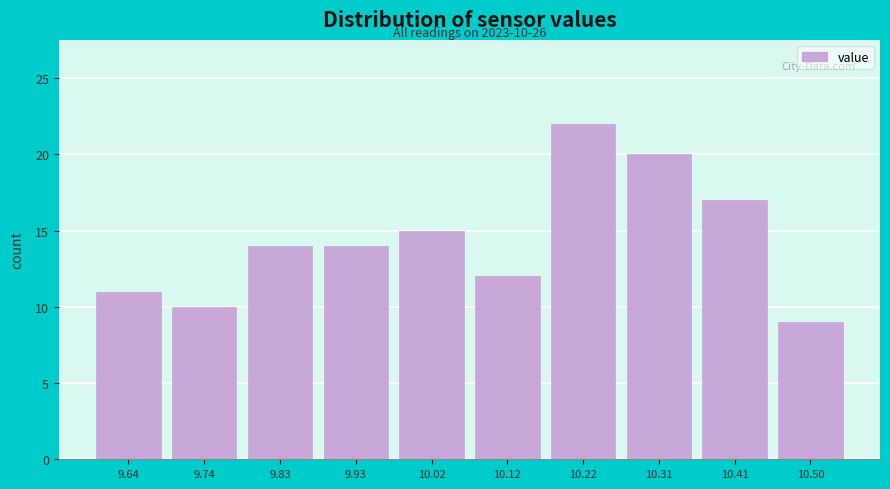

Reading left to right, list all the values displayed in this chart.

11	10	14	14	15	12	22	20	17	9